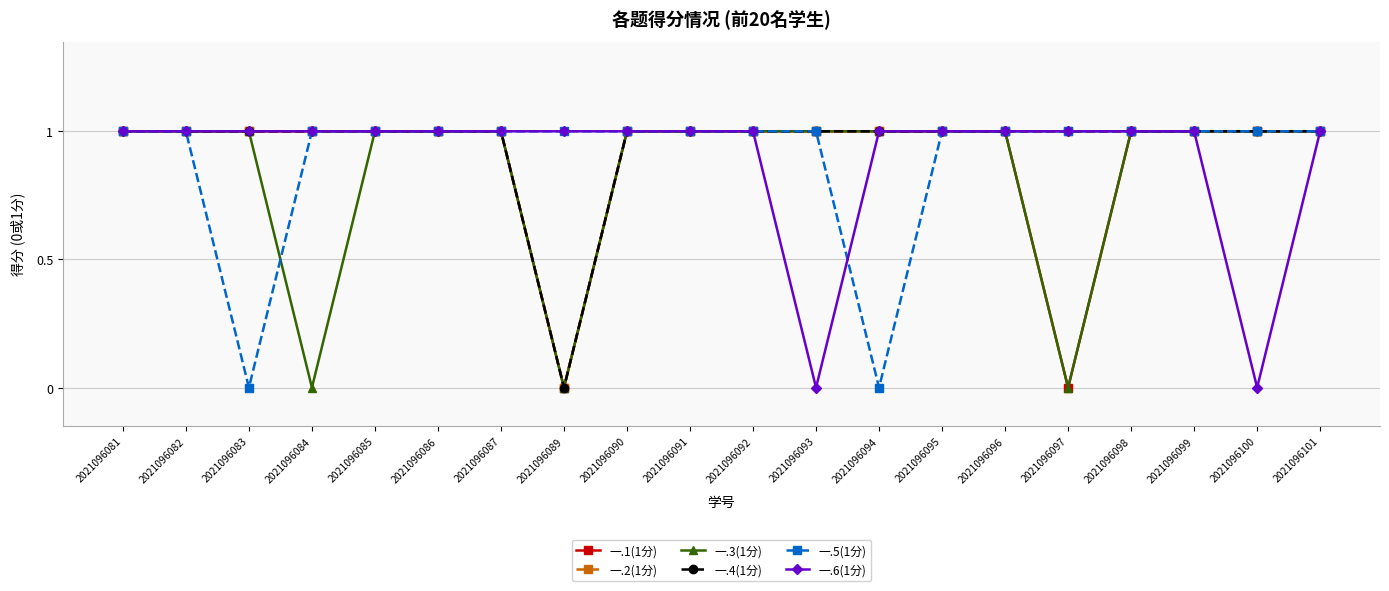

What is the total value across all series at 2021096091?

6